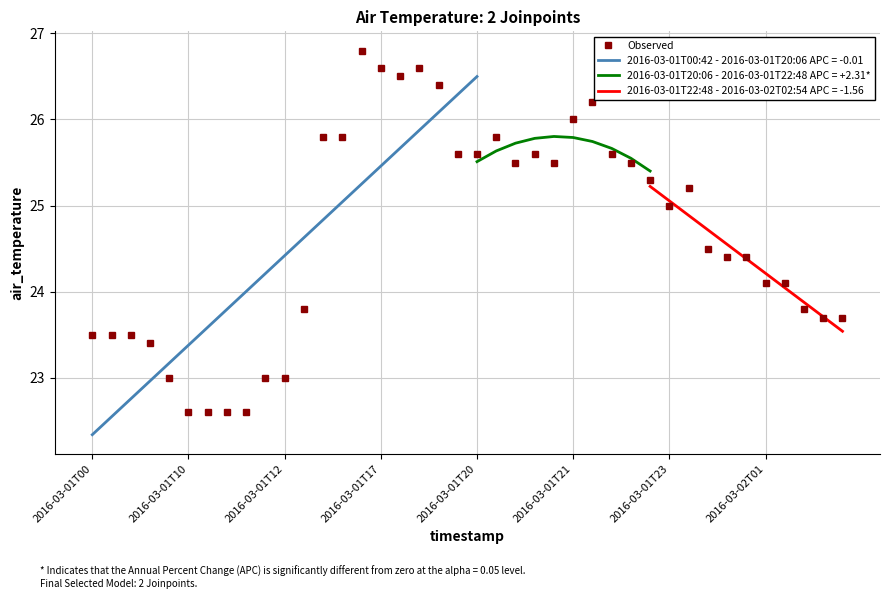

What is the lowest value of the Observed series?

22.6